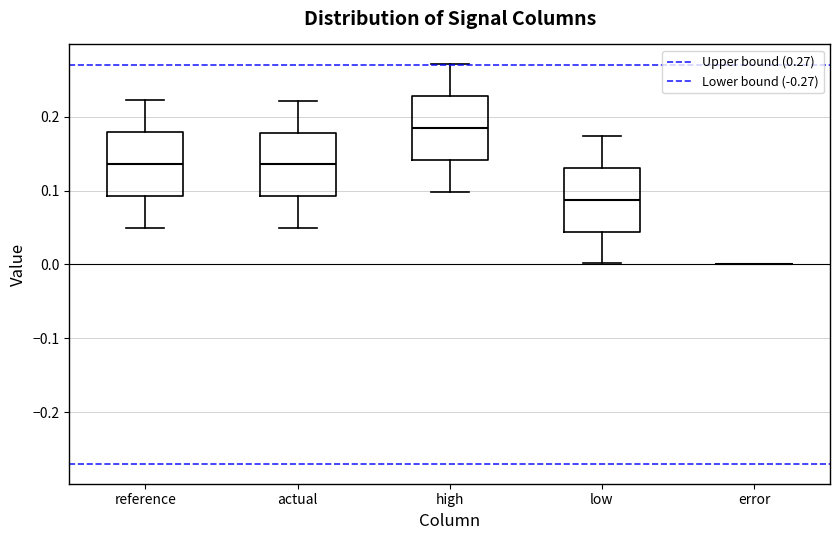

Reading left to right, transcribe this box plot: for each box, give where its median line is, the range the box spans, and where its two whiskers end, as read against the y-axis. The values are not printed on the chart, so give them approximately, as read against the axis.

reference: median 0.14, box 0.09 to 0.18, whiskers 0.05 to 0.22
actual: median 0.14, box 0.09 to 0.18, whiskers 0.05 to 0.22
high: median 0.18, box 0.14 to 0.23, whiskers 0.10 to 0.27
low: median 0.09, box 0.04 to 0.13, whiskers 0.00 to 0.17
error: box collapsed to a line at 0.00, whiskers 0.00 to 0.00